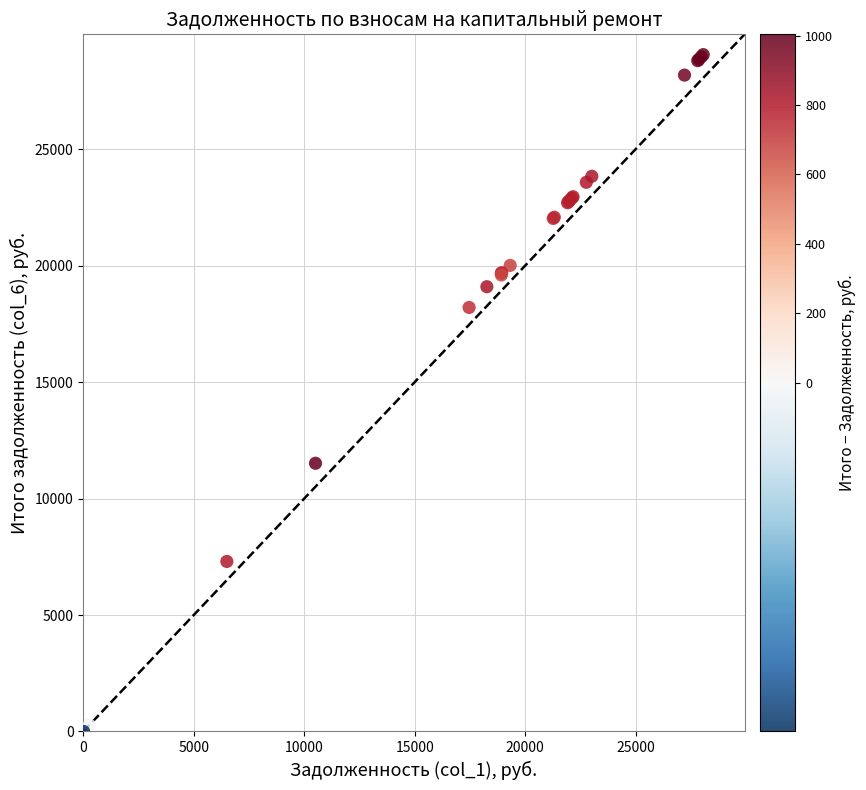

What Y value in the scatter plot is closest to 14529?

11515.1